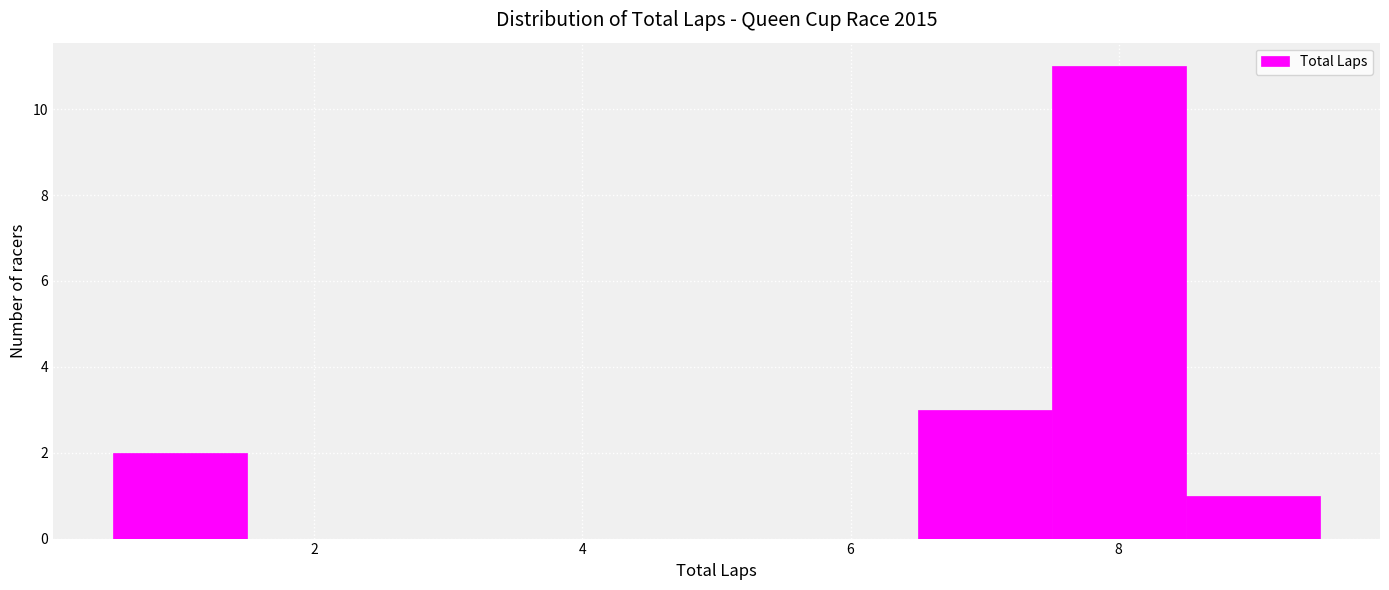

What is the height of the bar covering 7.5 to 8.5 on the x-axis? Neither the bar edges nor the heights are printed on the chart, so give them approximately, as read against the axes.

11